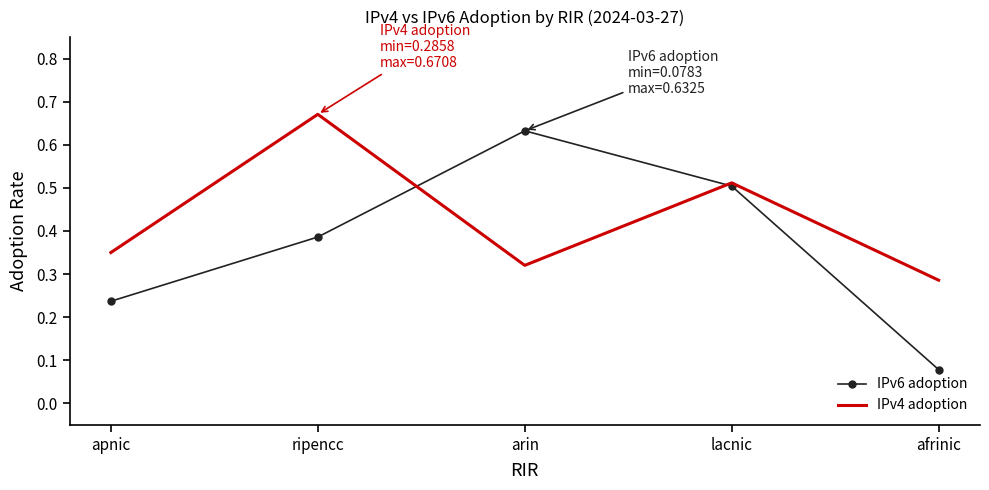

Where do IPv4 adoption and IPv6 adoption first cross each other?

ripencc and arin